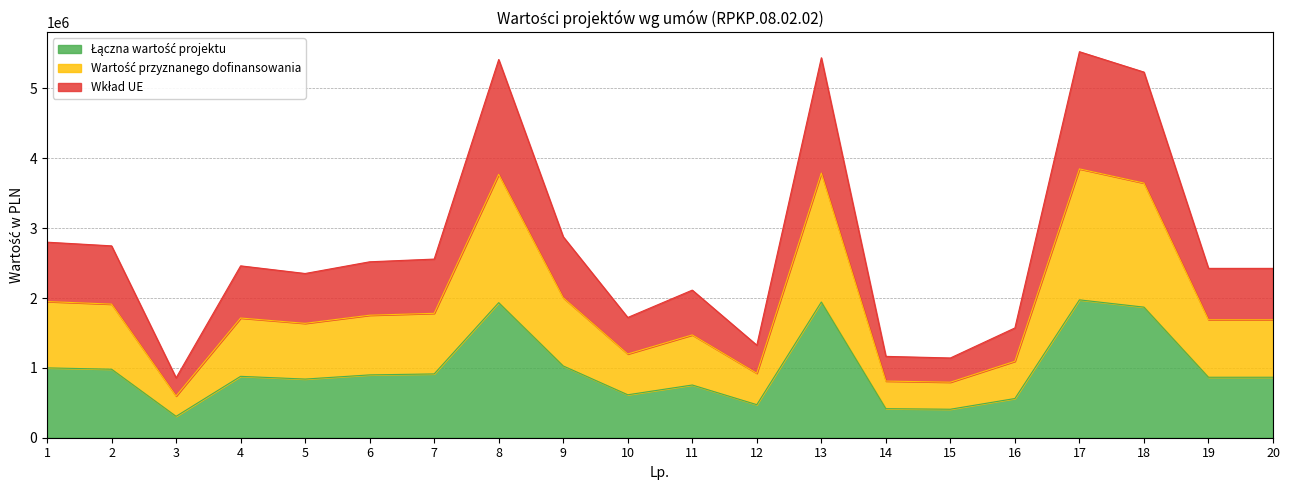

Reading left to right, transcribe all the data shown in this chart.

Łączna wartość projektu: 1=999770.0	2=980965.0	3=306218.8	4=878754.6	5=839675.0	6=899475.0	7=913350.0	8=1933678.2	9=1027435.0	10=614797.3	11=754702.5	12=473147.5	13=1942711.7	14=415934.4	15=407787.5	16=561323.1	17=1973610.0	18=1869500.8	19=865857.9	20=865857.9
Wartość przyznanego dofinansowania: 1=1949551.5	2=1912881.8	3=597126.6	4=1713571.5	5=1637366.2	6=1753976.2	7=1781032.5	8=3770672.5	9=2003498.2	10=1198854.6	11=1471669.9	12=922637.6	13=3788287.9	14=811072.0	15=795185.6	16=1094580.1	17=3848539.5	18=3645526.5	19=1688422.9	20=1688422.9
Wkład UE: 1=2799356.0	2=2746702.0	3=857412.5	4=2460512.9	5=2351090.0	6=2518530.0	7=2557380.0	8=5414299.0	9=2876818.0	10=1721432.3	11=2113167.0	12=1324813.0	13=5439592.8	14=1164601.7	15=1141790.7	16=1571704.8	17=5526108.0	18=5234602.1	19=2424402.1	20=2424402.1